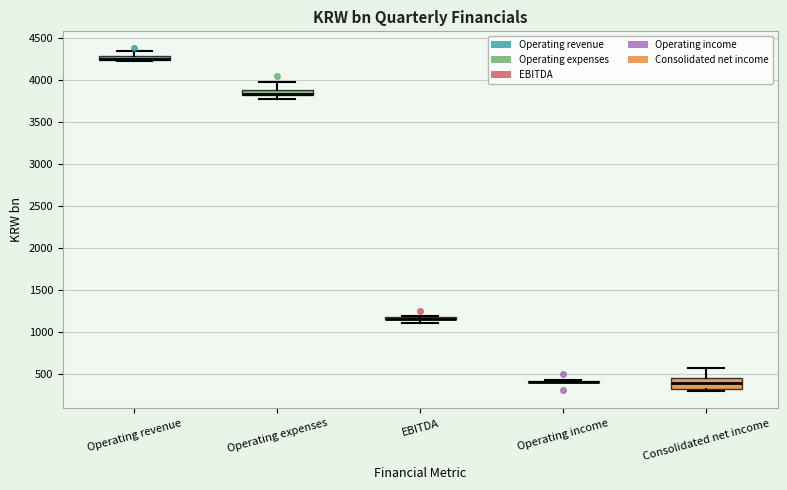

Comparing the boxes themselves (not the whiskers), which one is the tallest?

Consolidated net income